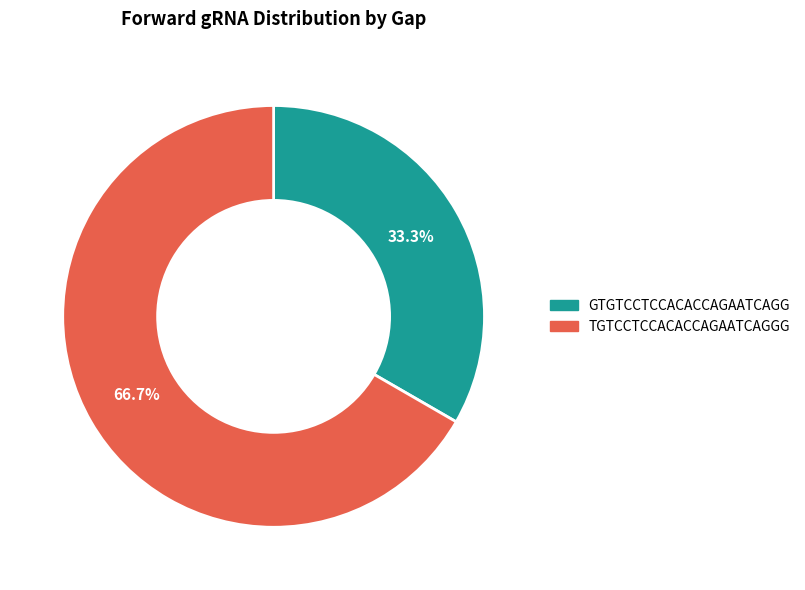

How many slices are in this pie chart?

2